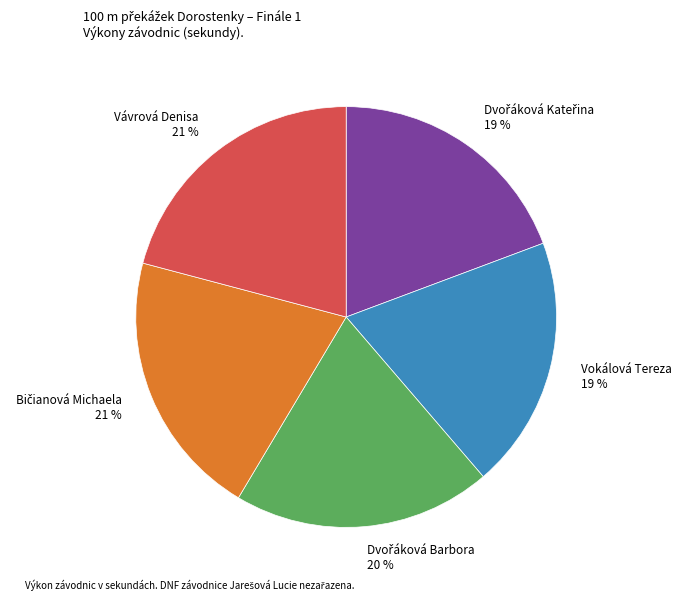

To the nearest percent, what is the average slice percentage?

20%